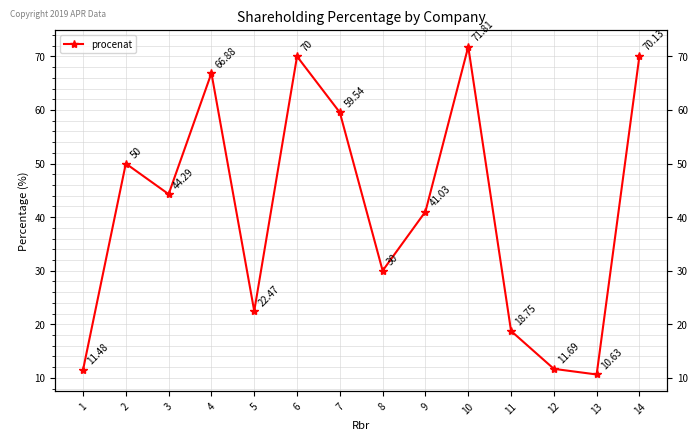

What is the minimum value shown in the chart?

10.6